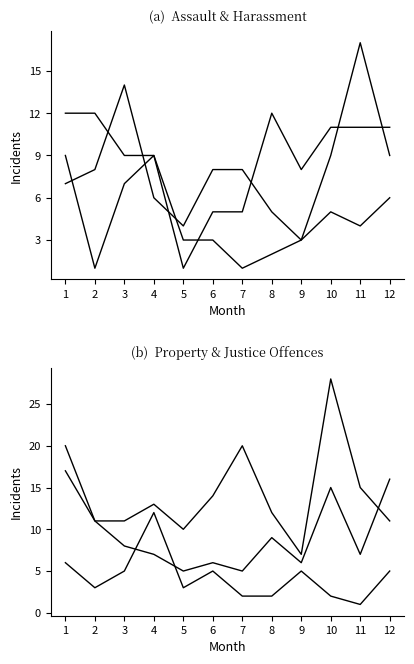

Is it true that Intimidation, stalking and harassment equals 11 at 12?

True